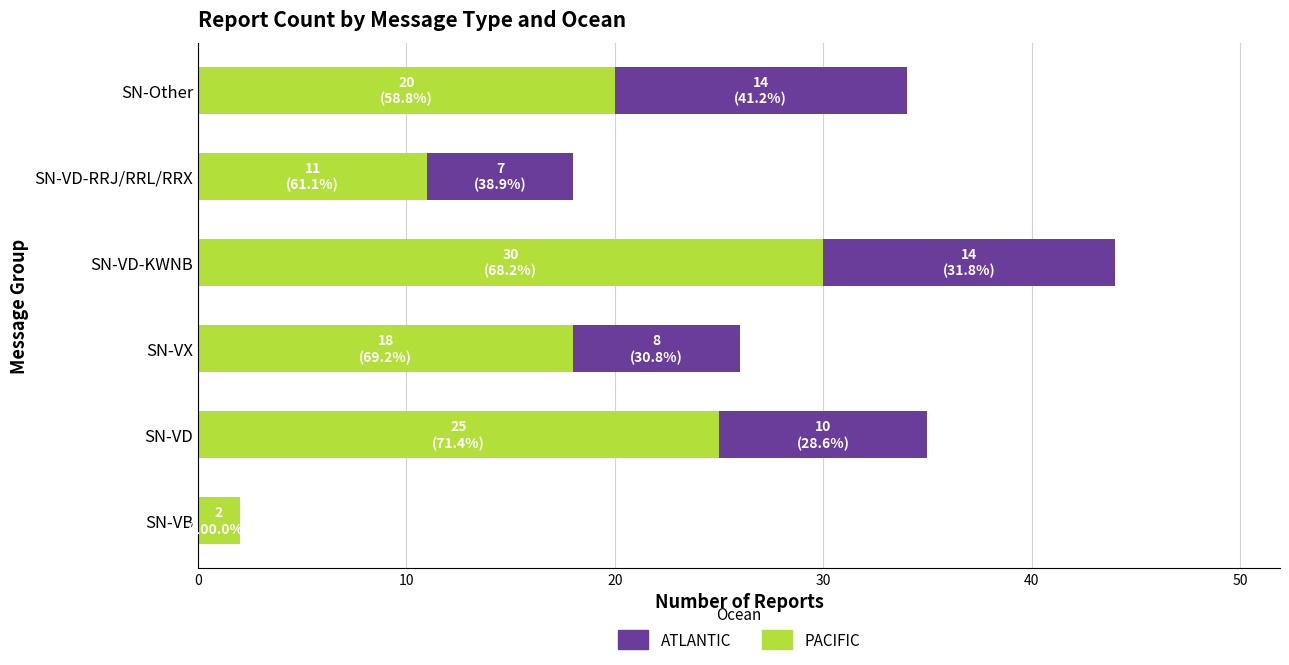

True or false: PACIFIC has a value of 25 at SN-VD.

True